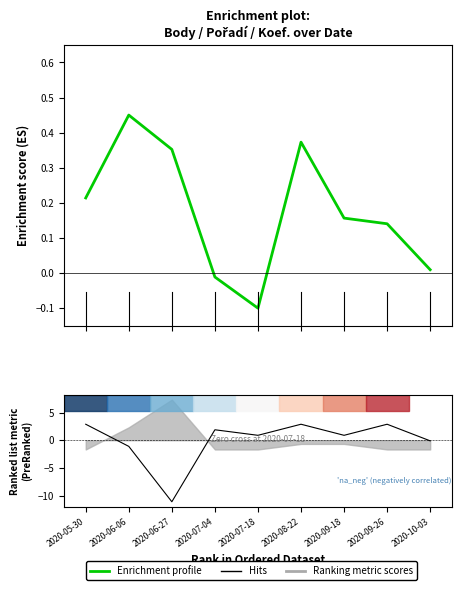

Which series has the widest spread of values?

Hits